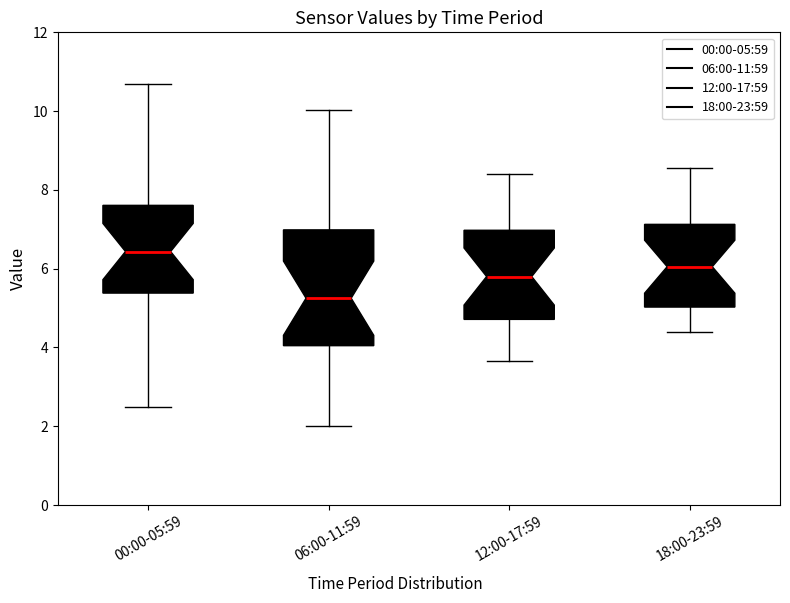

Which box's median line is the highest?

00:00-05:59